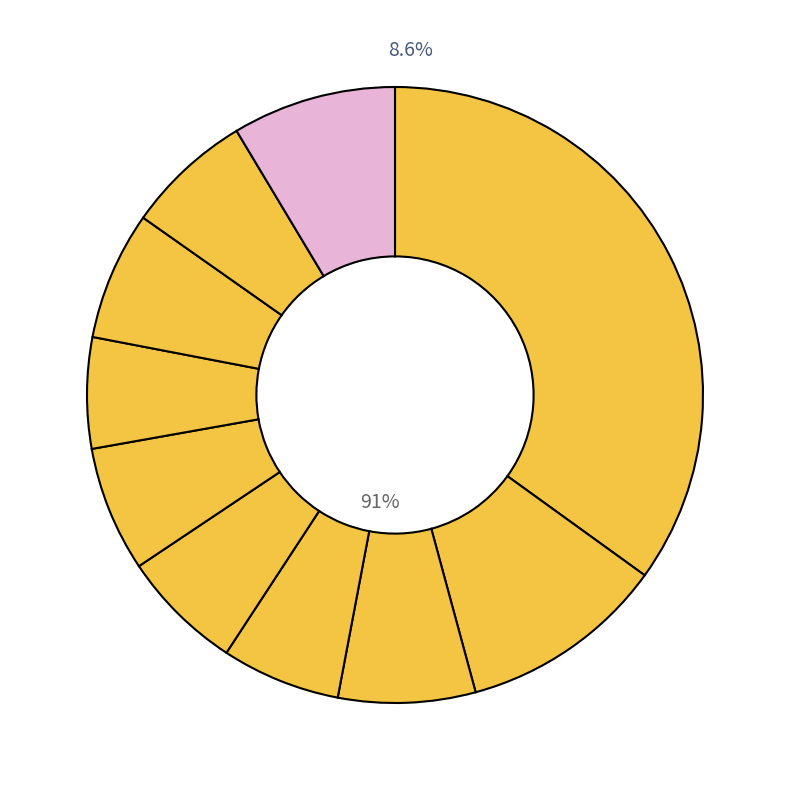

Between pct65 and pct95, which is larger?

pct95